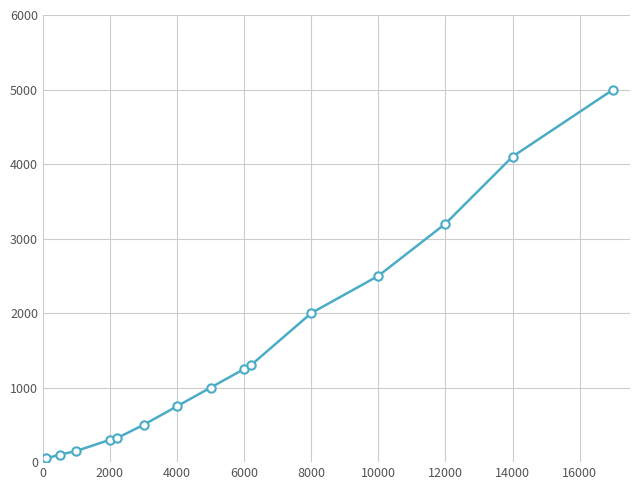

What is the difference between the second highest and minimum values?

4050